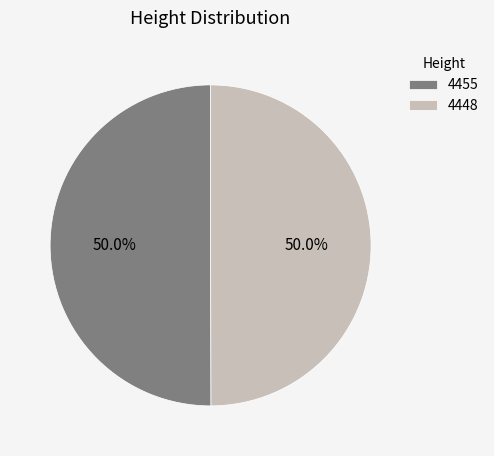

What percentage do 4455 and 4448 together represent?

100.0%